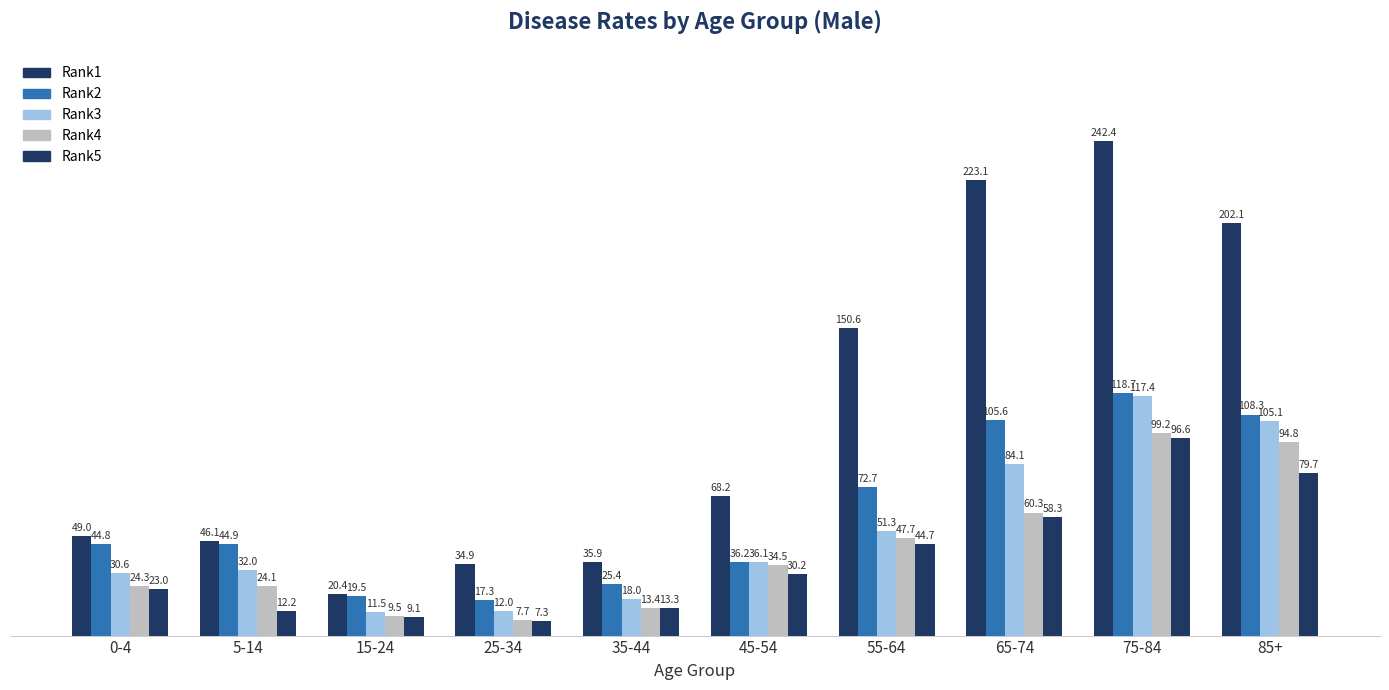

What is the total value across all series at 45-54?

205.2